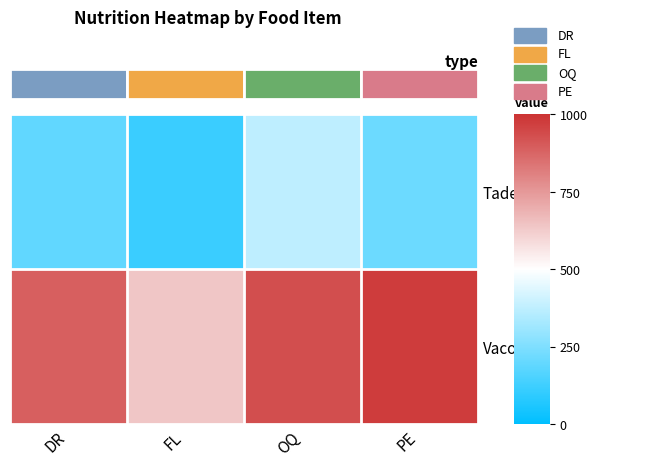

Reading right to left, extract all data points from this chart.

Tadefoe: PE=212	OQ=374	FL=116	DR=194
Vacodi: PE=973	OQ=932	FL=639	DR=890